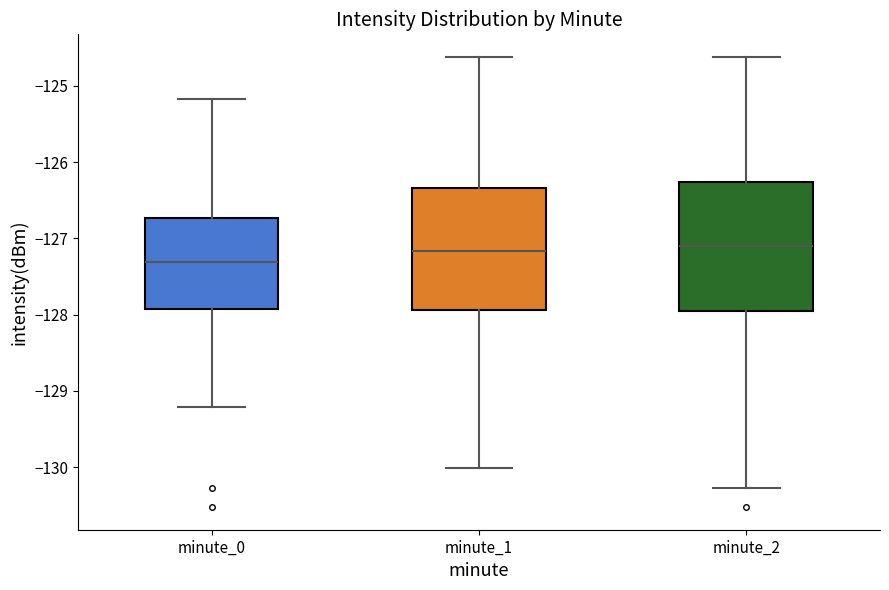

Where is the lower edge of the box for minute_0 on the y-axis? The values are not printed on the chart, so give them approximately, as read against the axis.

-127.9